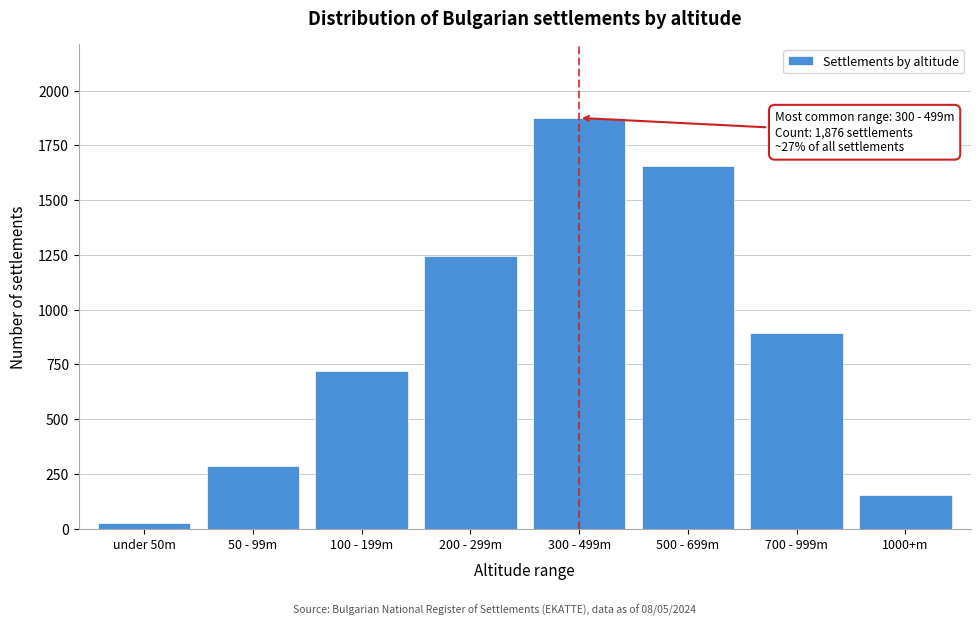

Reading left to right, what are all the values shown in this chart?

under 50m=24	50 - 99m=287	100 - 199m=721	200 - 299m=1243	300 - 499m=1876	500 - 699m=1654	700 - 999m=892	1000+m=154